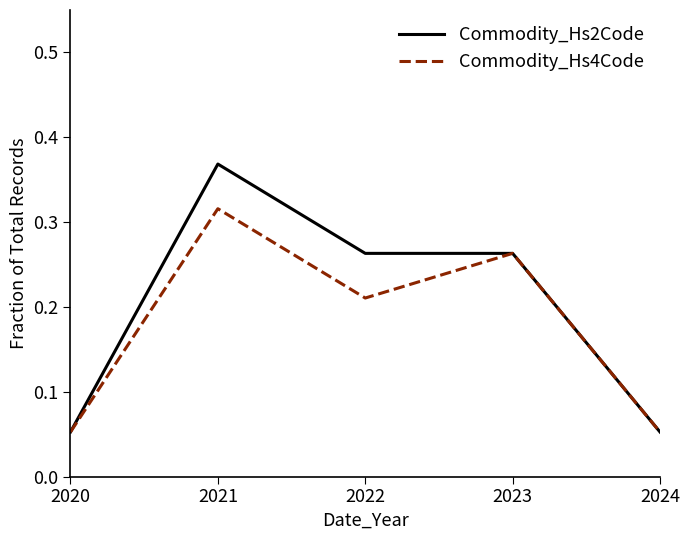

Between 2022 and 2023, which series saw the biggest shift?

Commodity_Hs4Code